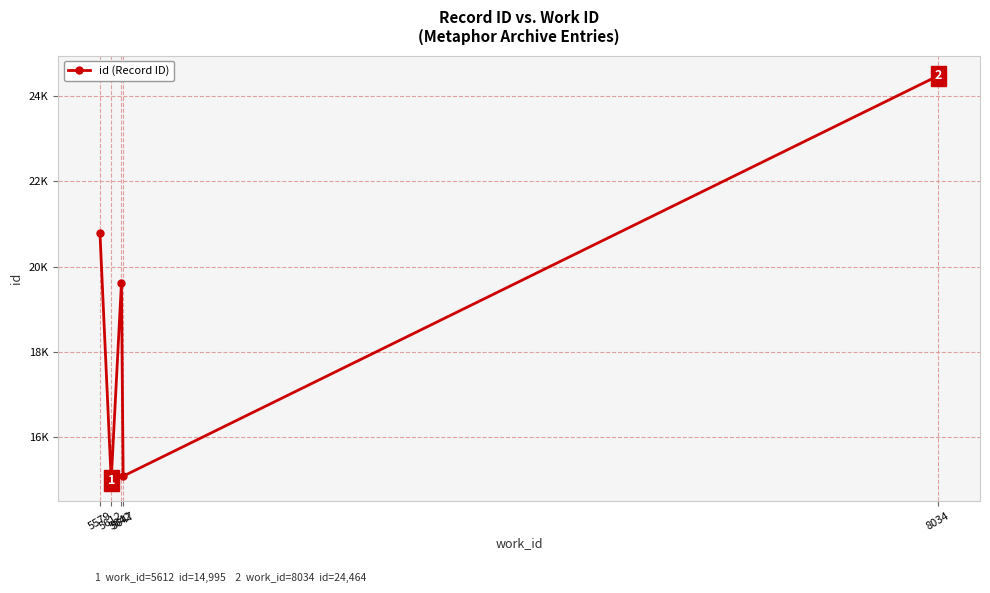

What is the maximum value shown in the chart?

24464